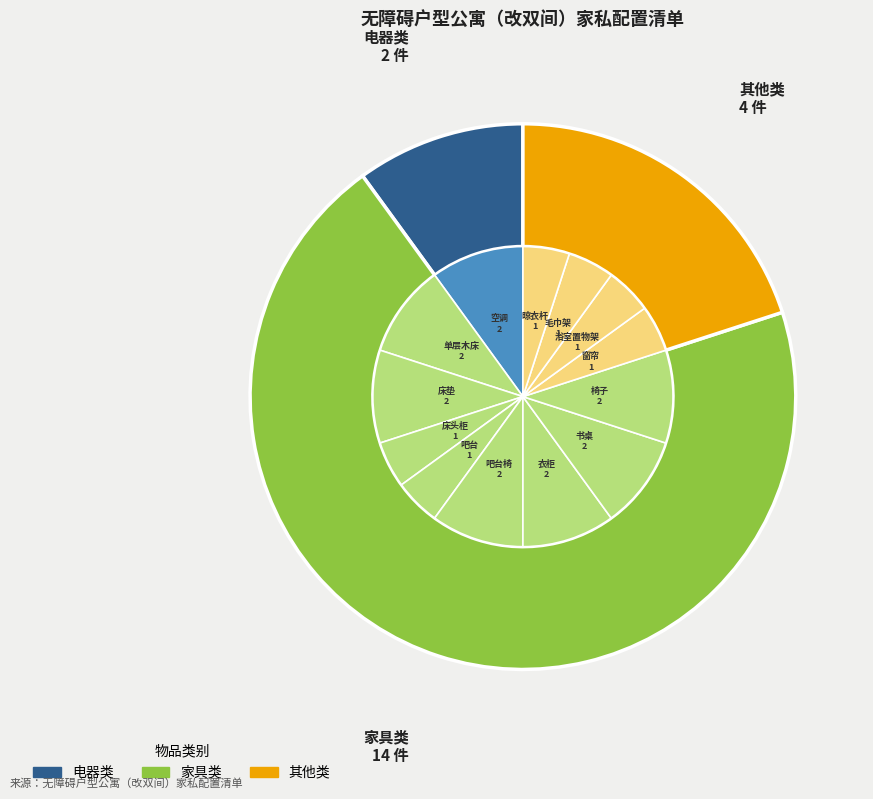

To the nearest percent, what portion does 书桌 represent?

10%